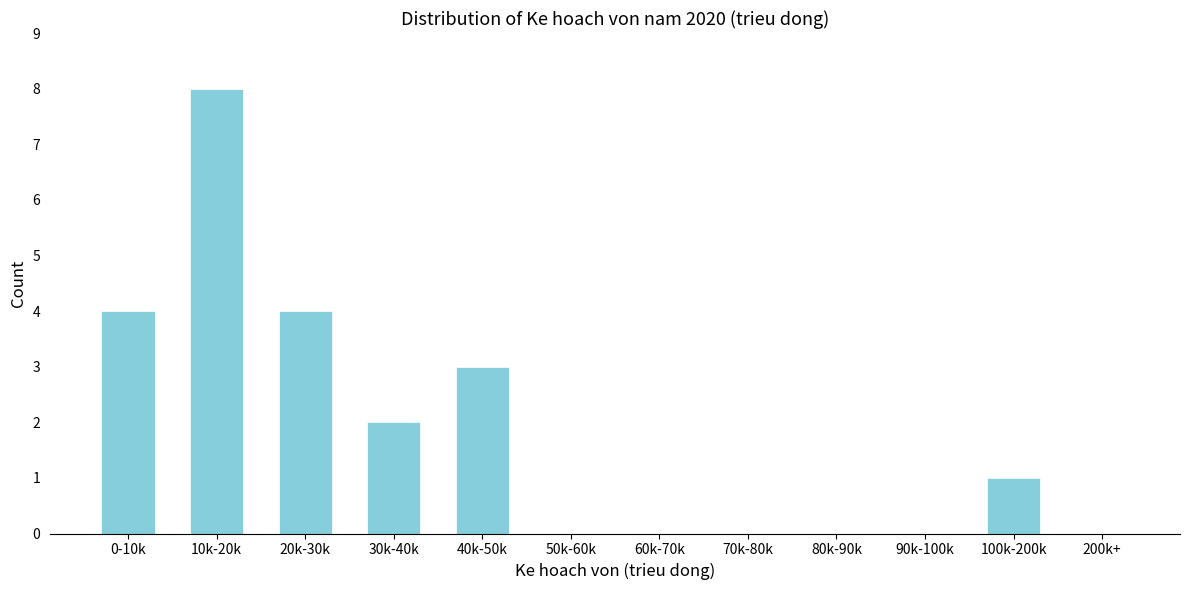

Reading left to right, extract all data points from this chart.

0-10k=4	10k-20k=8	20k-30k=4	30k-40k=2	40k-50k=3	50k-60k=0	60k-70k=0	70k-80k=0	80k-90k=0	90k-100k=0	100k-200k=1	200k+=0